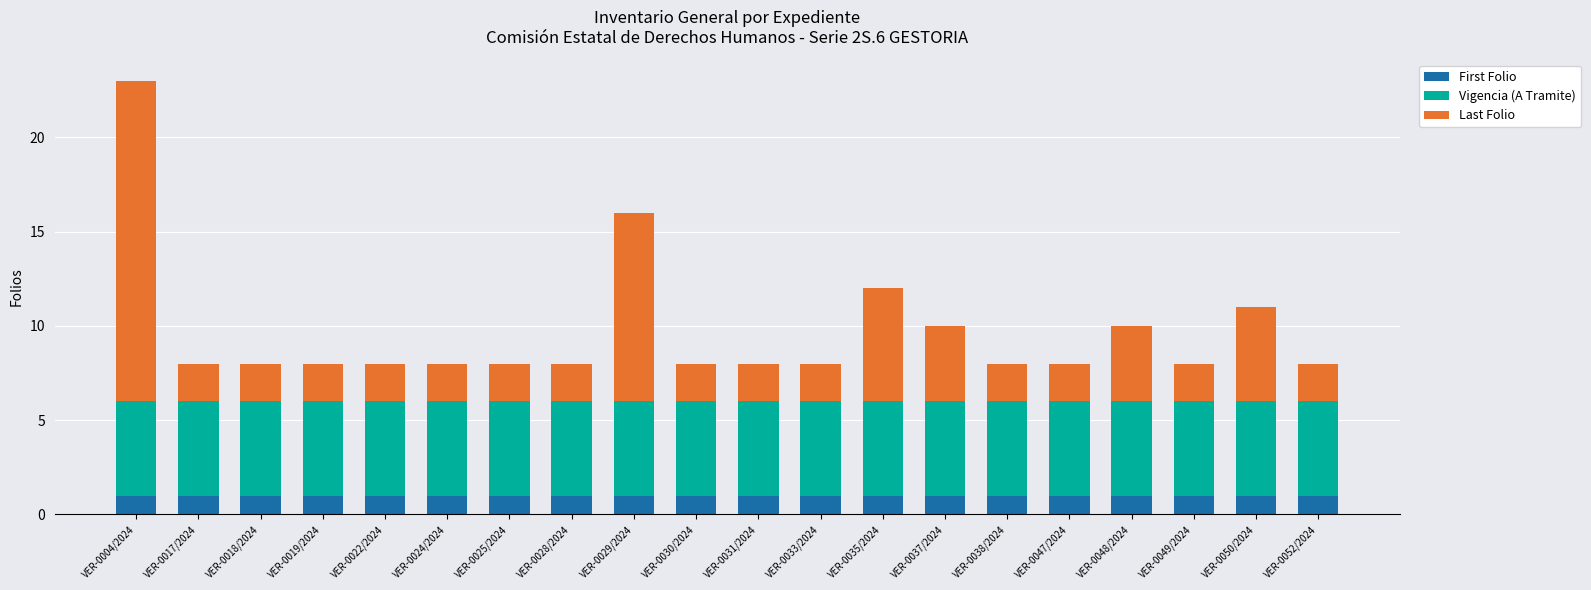

What value does the First Folio series have at VER-0050/2024?

1